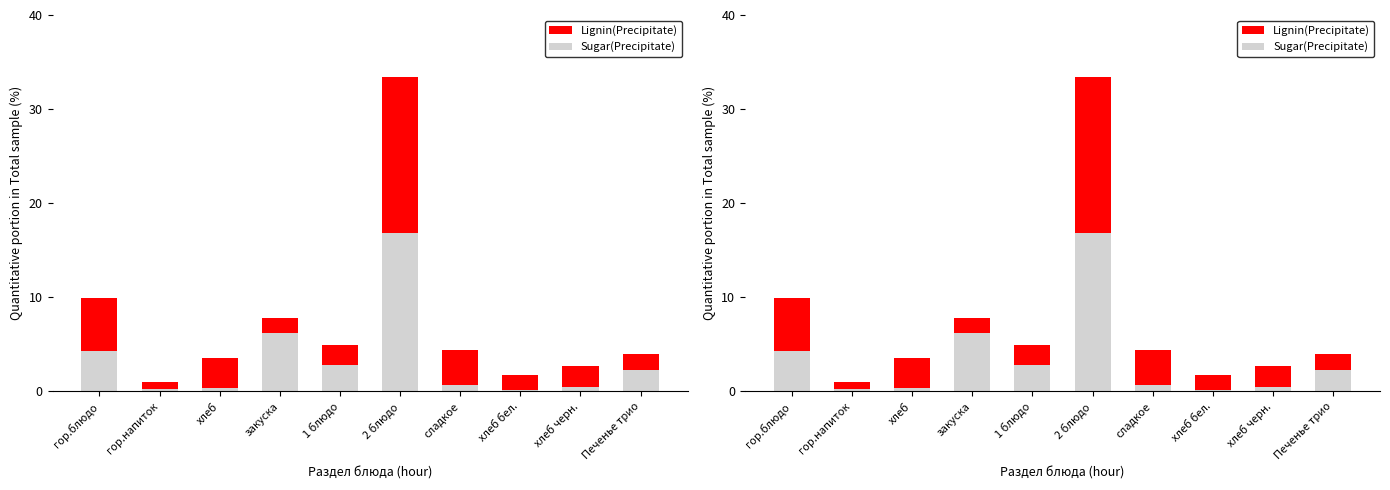

How many bars are there in total?

20